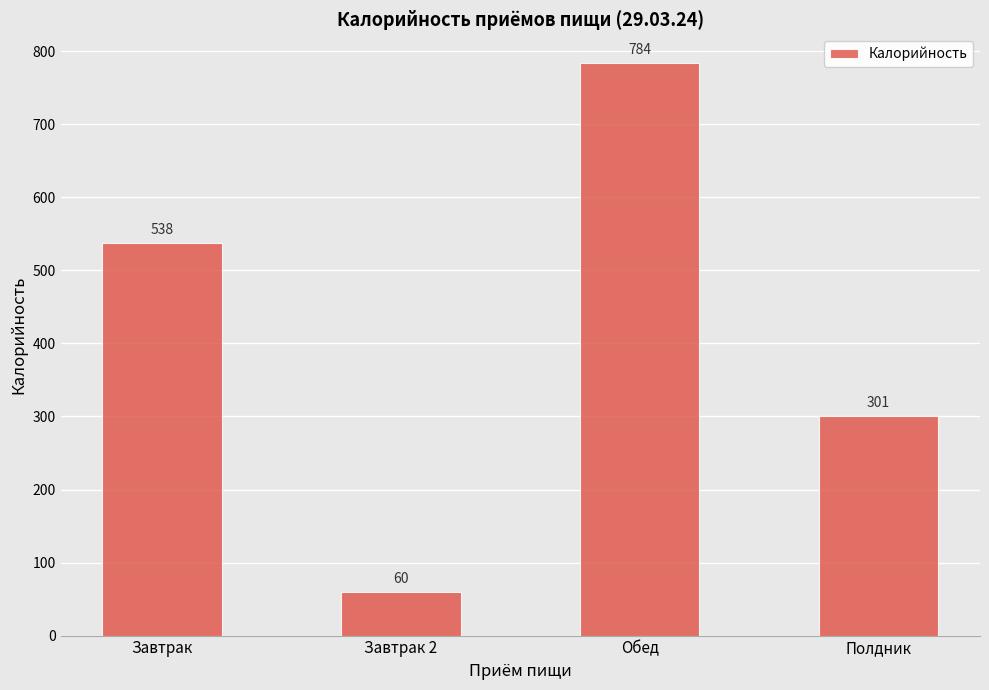

What is the label of the 1st bar from the right?

Полдник